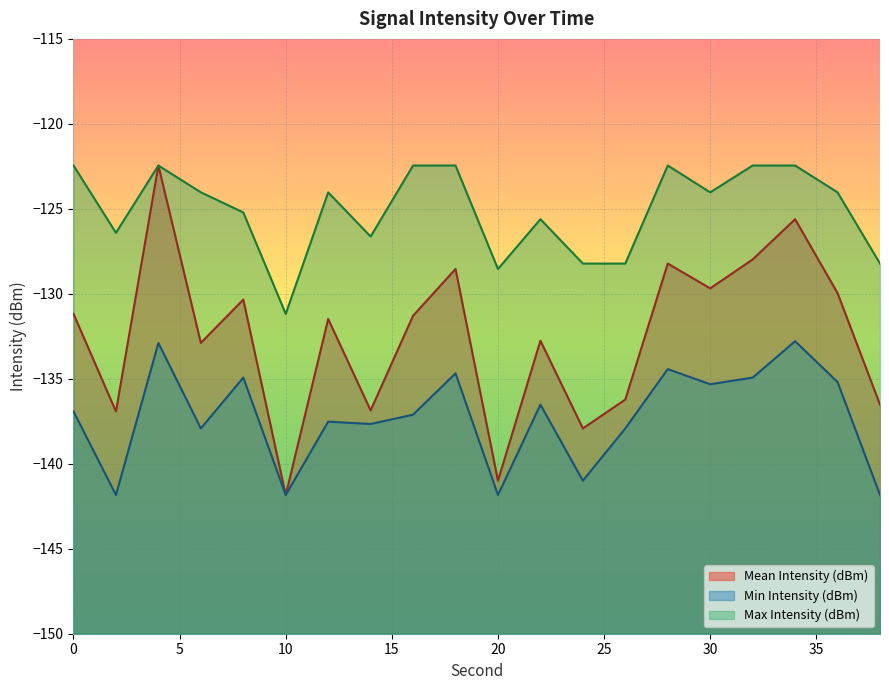

What is the sum of all Mean Intensity (dBm) values?

-2649.7